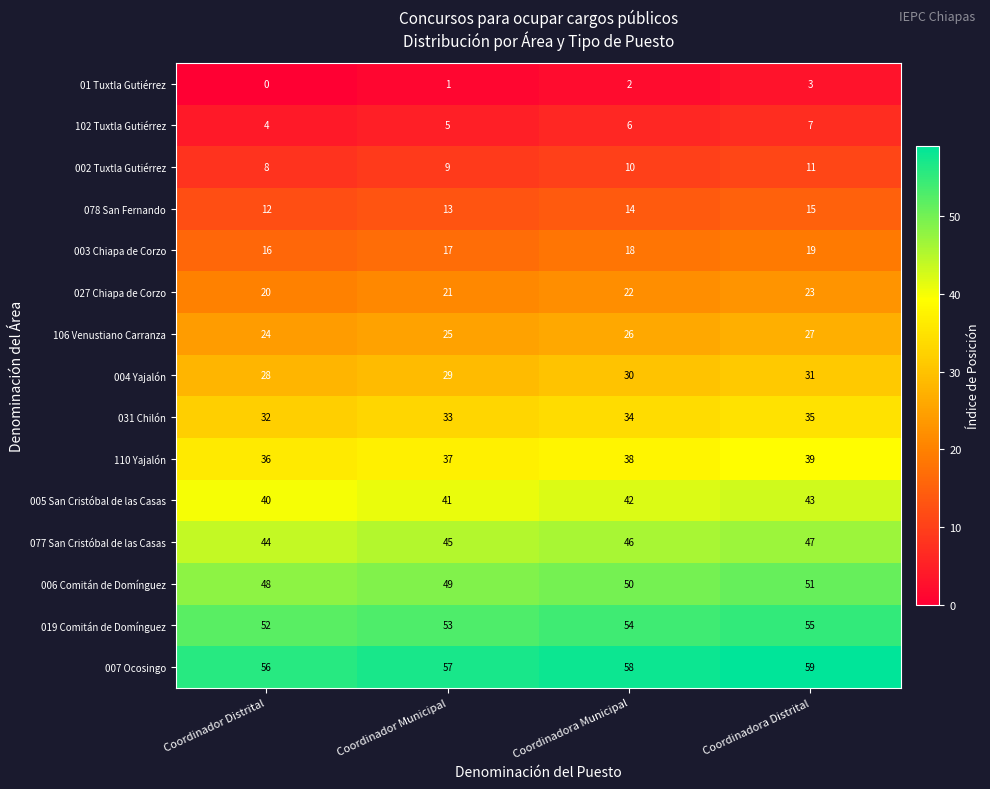

At Coordinador Municipal, list the series in order from smallest to largest.

01 Tuxtla Gutiérrez, 102 Tuxtla Gutiérrez, 002 Tuxtla Gutiérrez, 078 San Fernando, 003 Chiapa de Corzo, 027 Chiapa de Corzo, 106 Venustiano Carranza, 004 Yajalón, 031 Chilón, 110 Yajalón, 005 San Cristóbal de las Casas, 077 San Cristóbal de las Casas, 006 Comitán de Domínguez, 019 Comitán de Domínguez, 007 Ocosingo